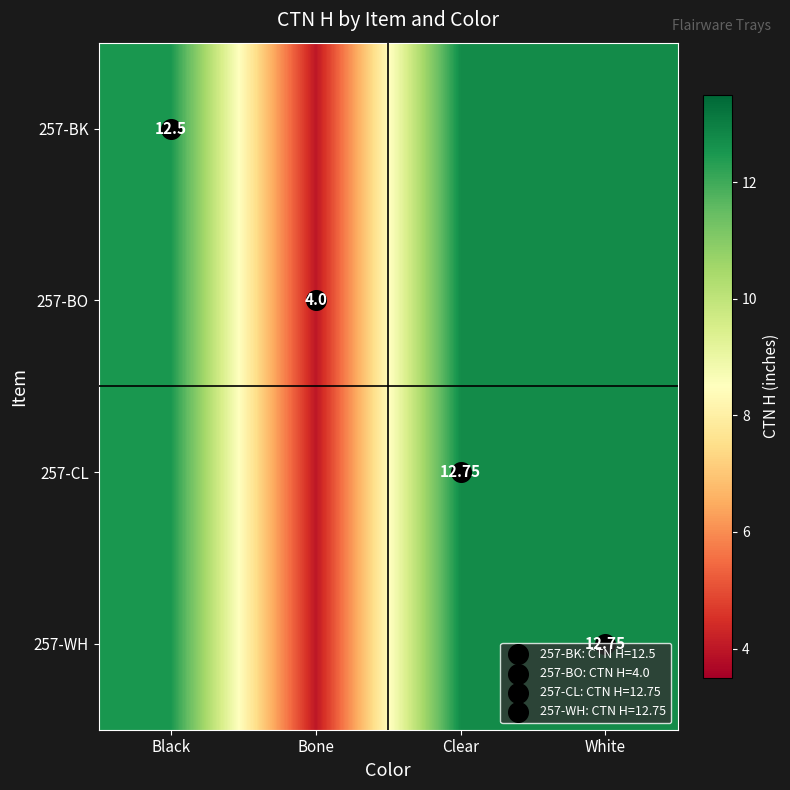

At which label is 257-CL closest to 8?

Bone